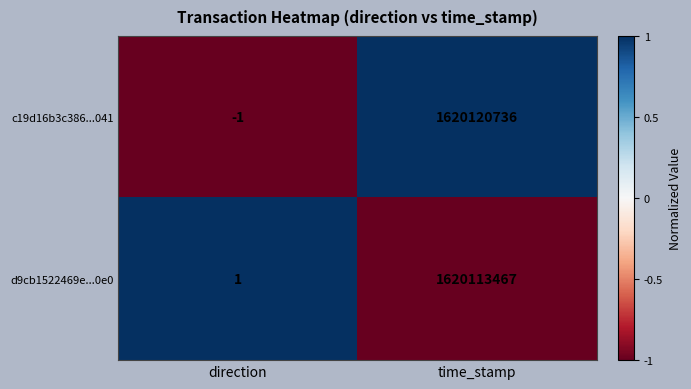

How many distinct data groups are displayed?

2